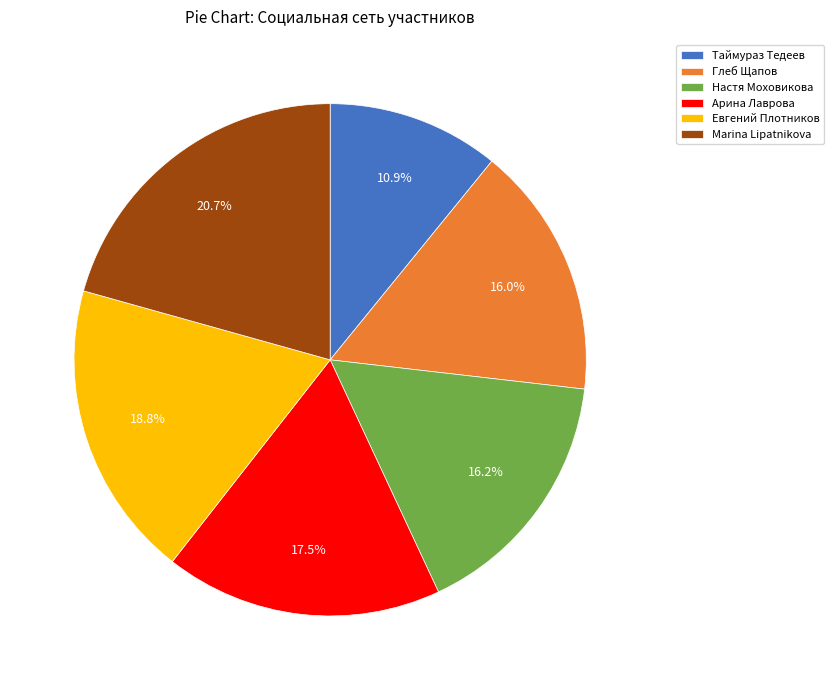

Combined, what portion of the pie is Арина Лаврова and Глеб Щапов?

33.5%